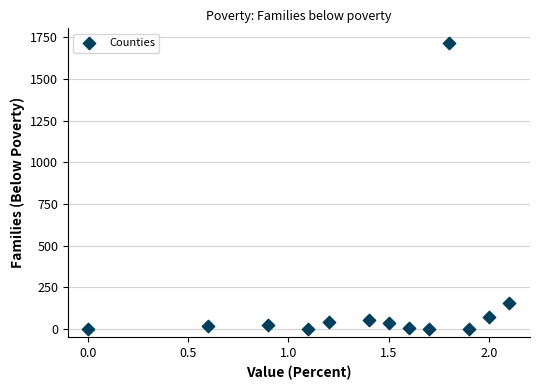

What is the range of Y values (max minus min)?

1719